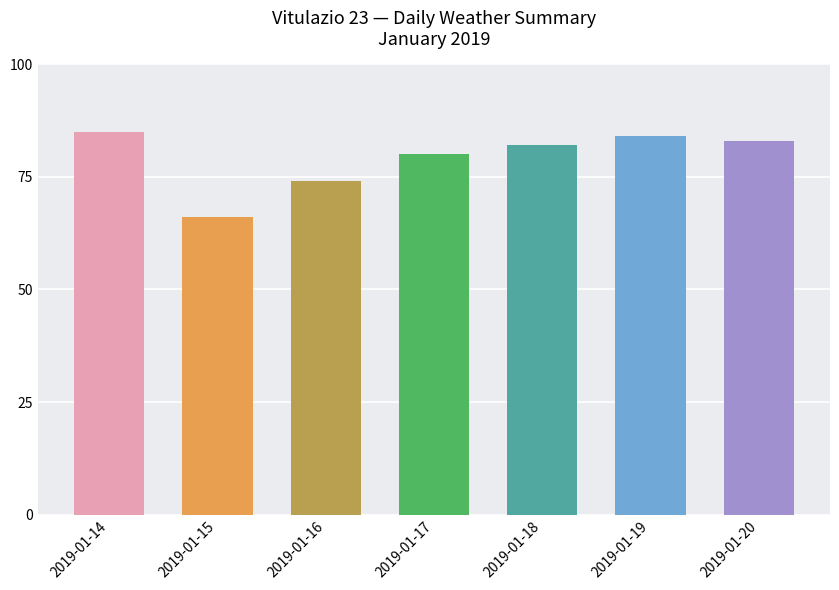

Between 2019-01-19 and 2019-01-17, which is larger?

2019-01-19